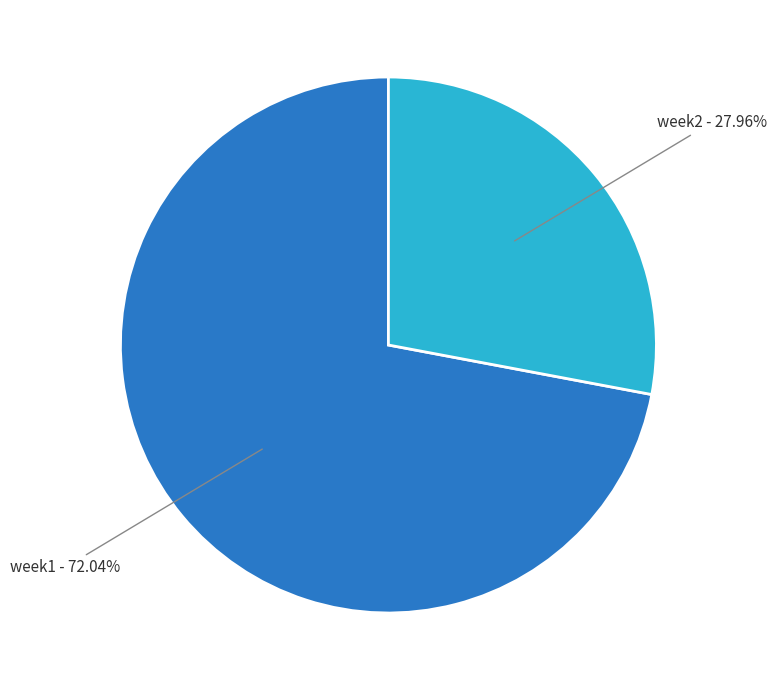

Which has a higher value, week2 - 27.96% or week1 - 72.04%?

week1 - 72.04%